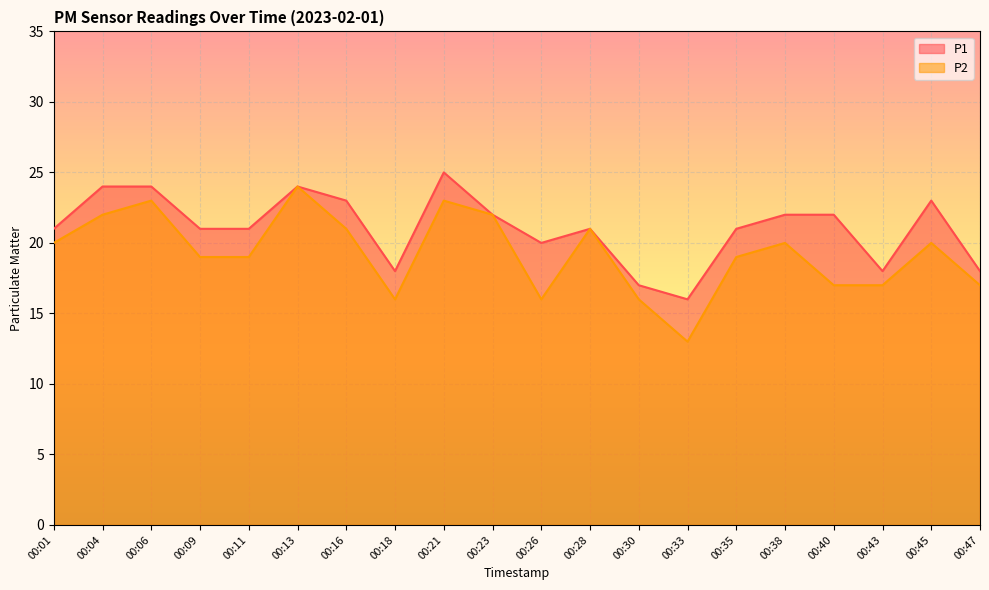

What is the total value across all series at 00:06?

47